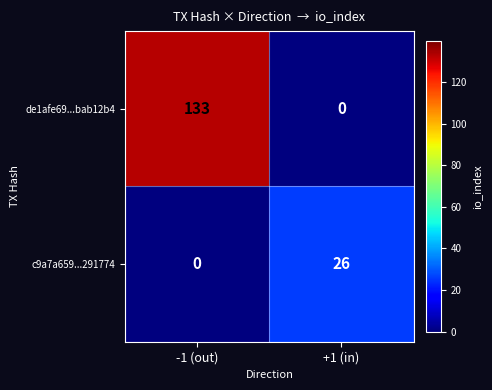

Which series has the widest spread of values?

de1afe69...bab12b4